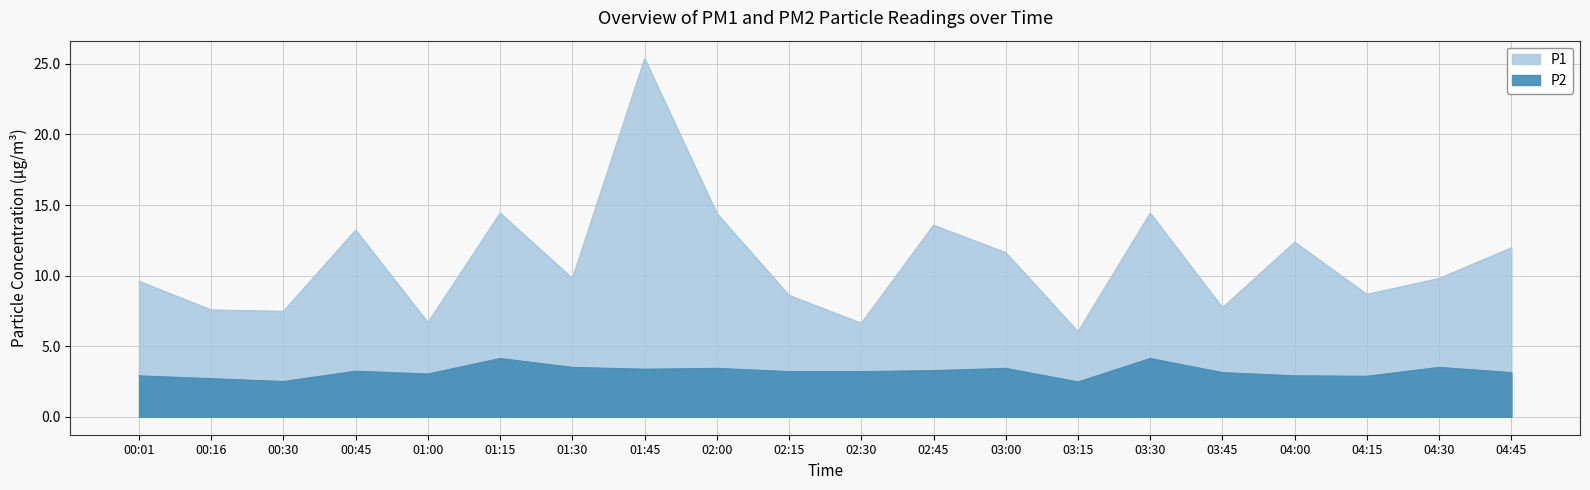

At which category does the chart reach its minimum across all series?

03:15